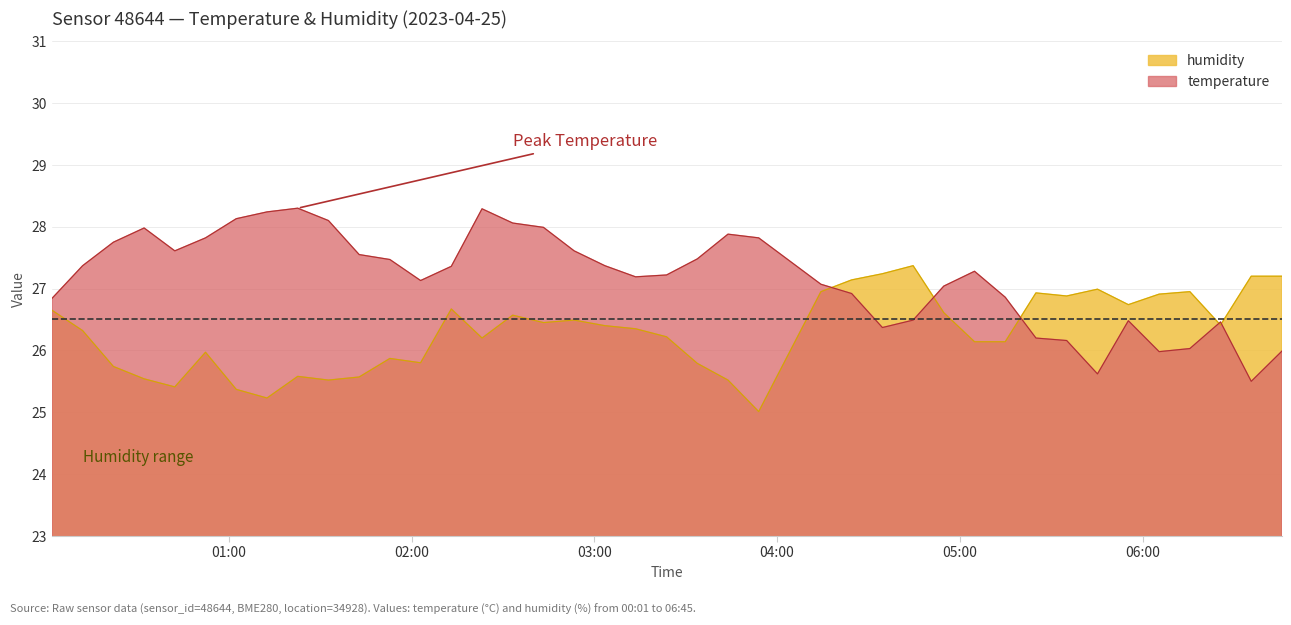

Which series has the largest total across all categories?

temperature